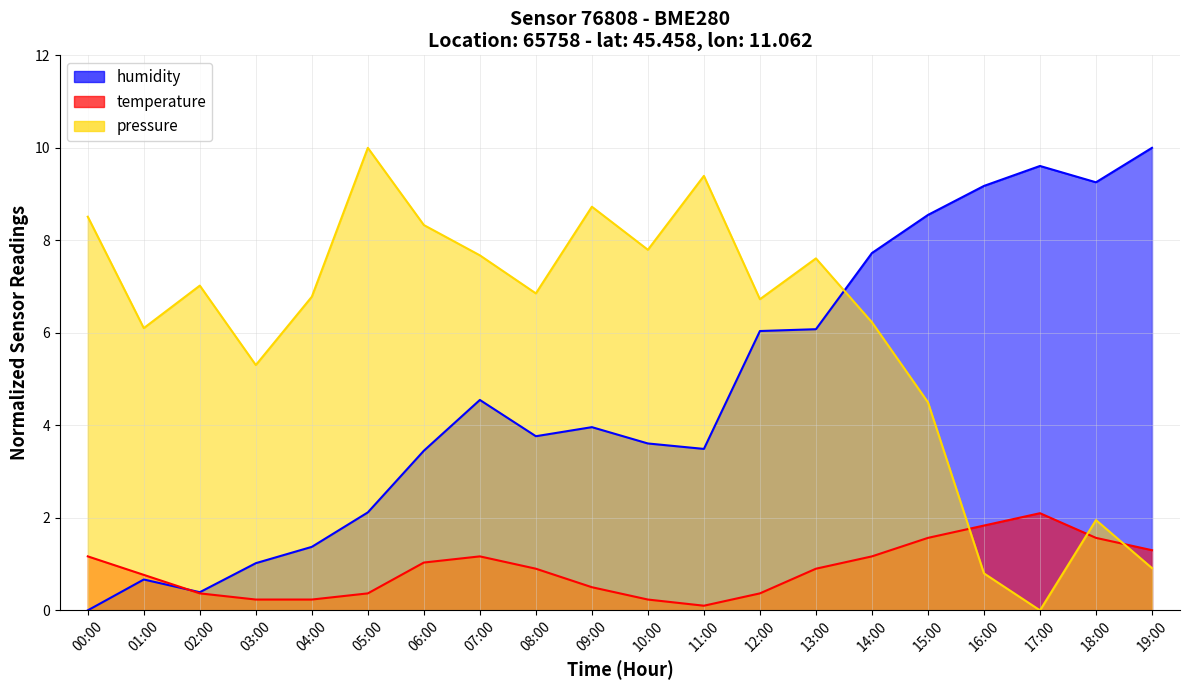

What are all the series names shown in the legend?

pressure, humidity, temperature